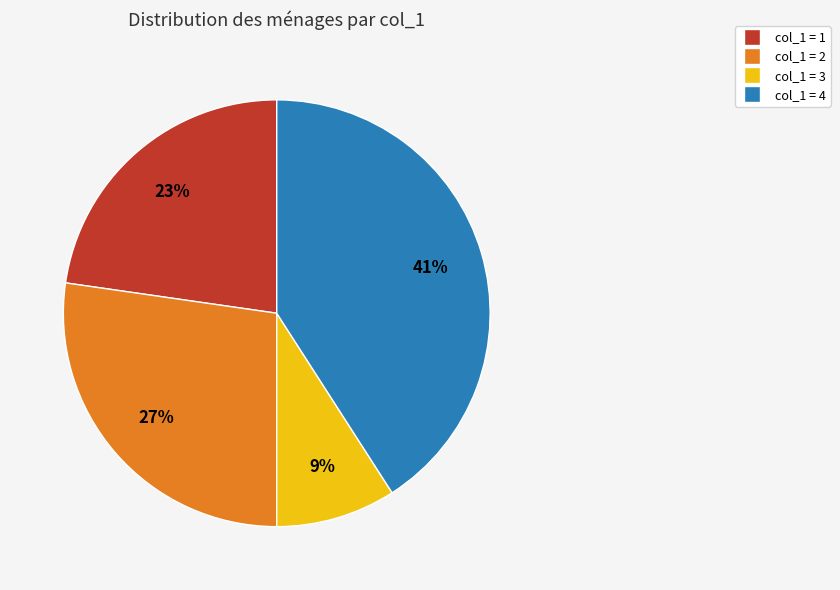

What percentage is the col_1 = 4 slice, to the nearest percent?

41%